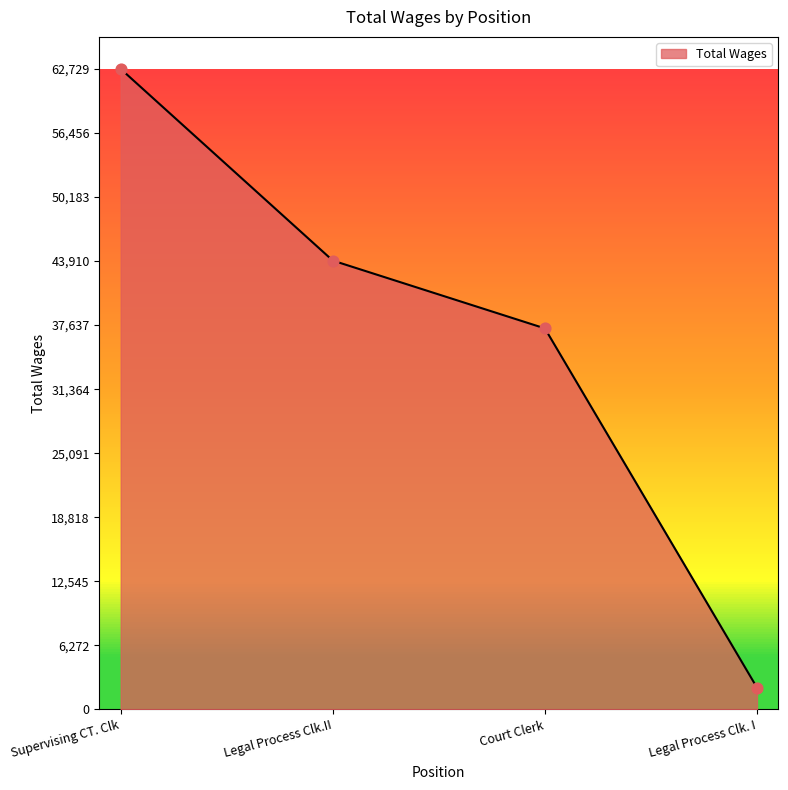

Does the chart have visible grid lines?

No